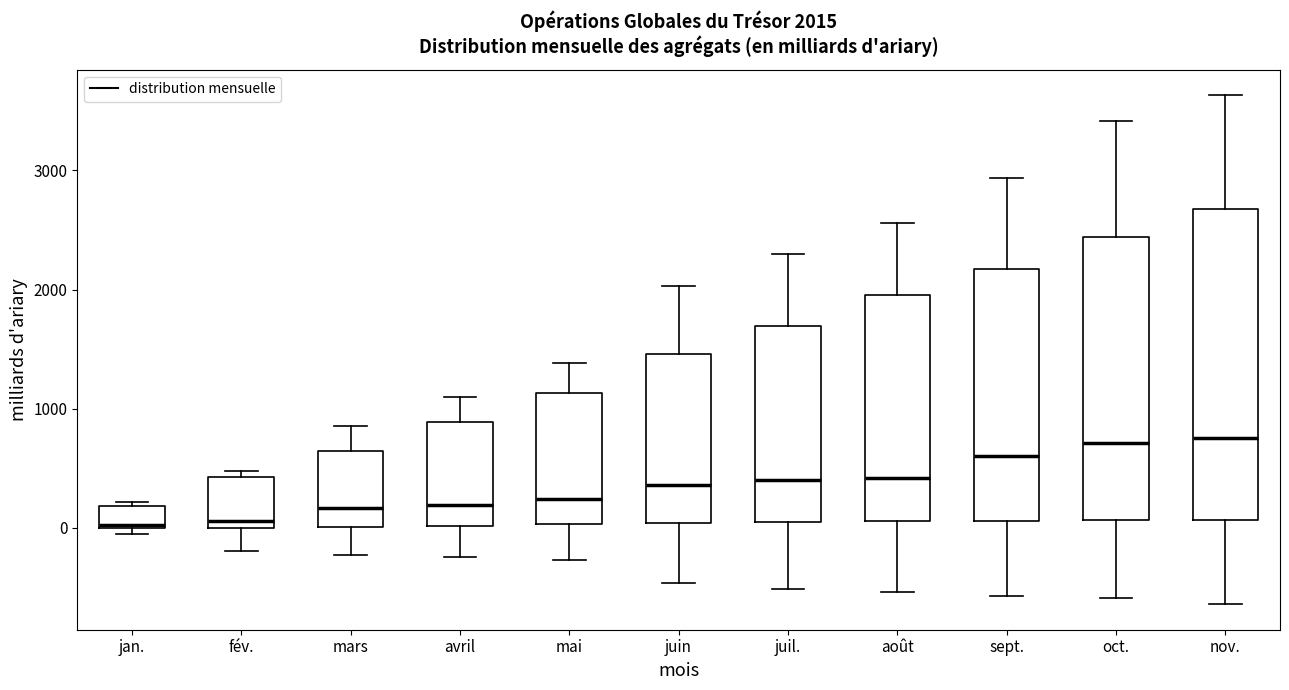

Which box is the tallest, from its lower edge to its upper edge?

nov.